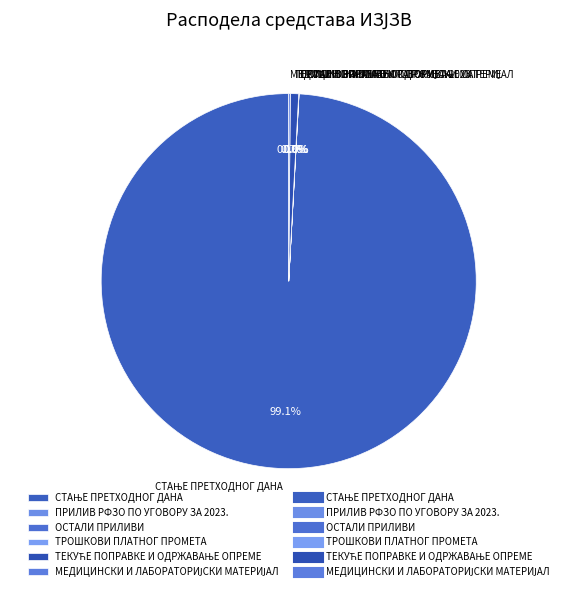

Is there a majority slice in this chart?

Yes